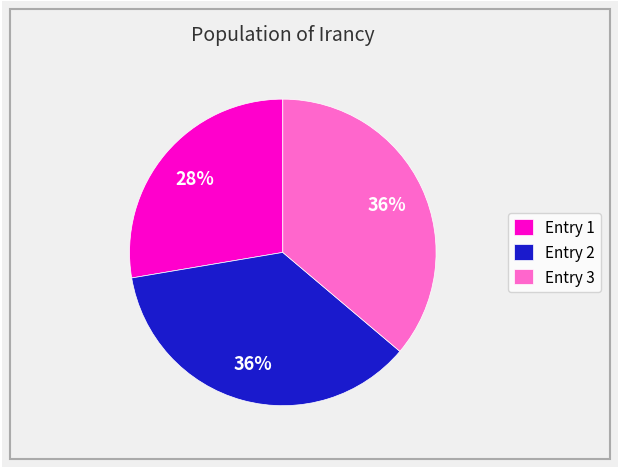

To the nearest percent, what percentage of the pie is Entry 3?

36%